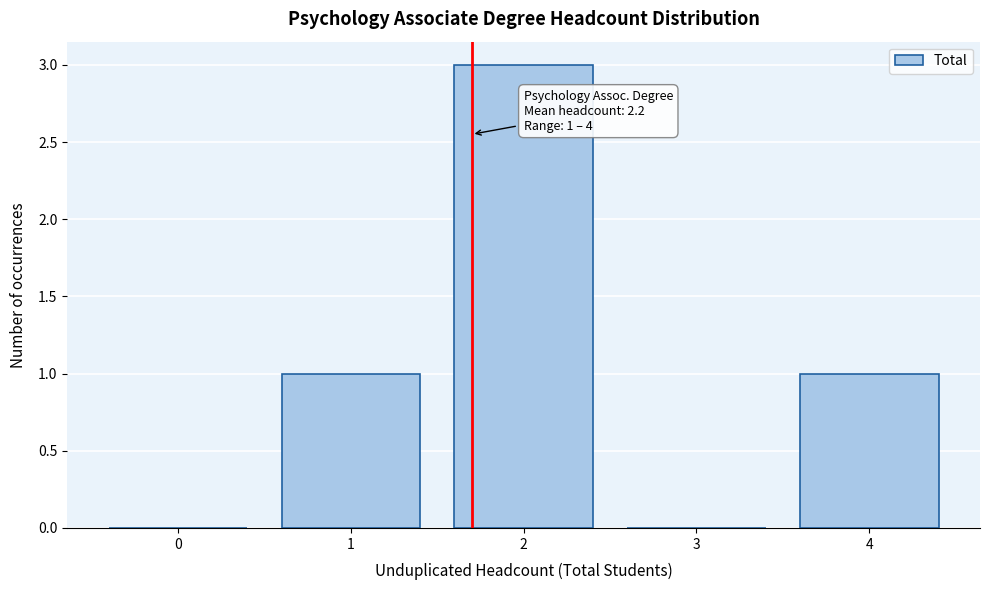

Reading left to right, list all the values displayed in this chart.

0=0	1=1	2=3	3=0	4=1